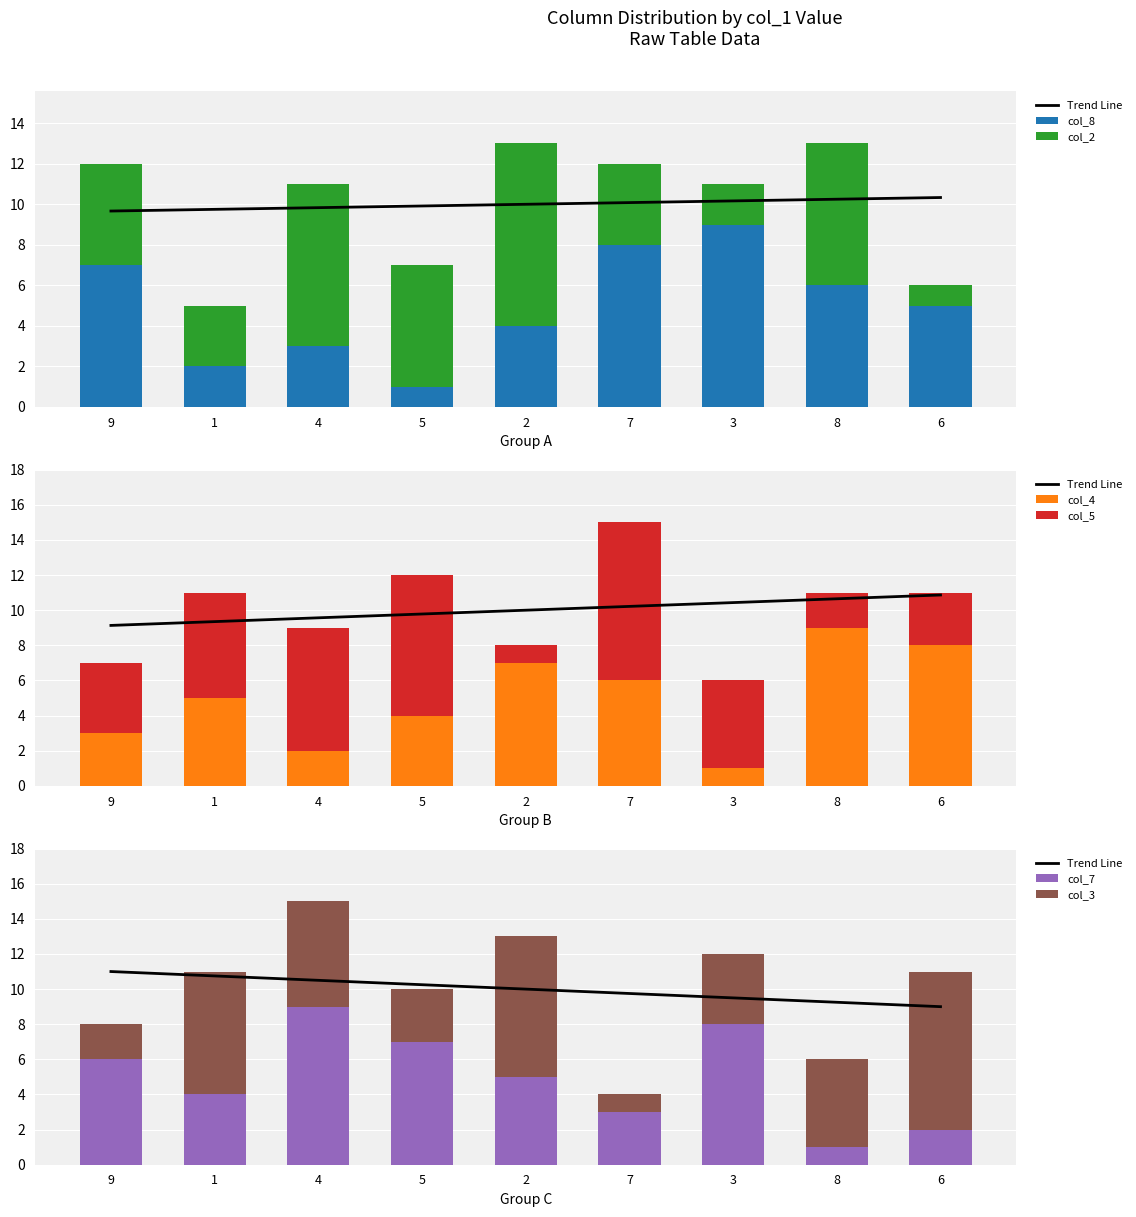

Which has a higher value, 2 or 5?

2